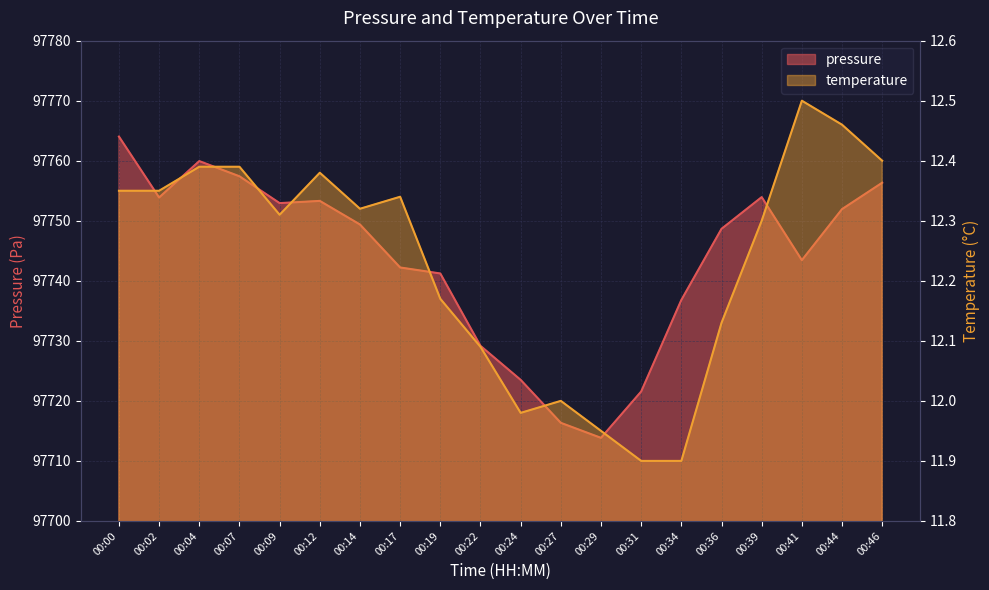

In pressure, how many points are higher than both neighbors (excluding endpoints)?

3